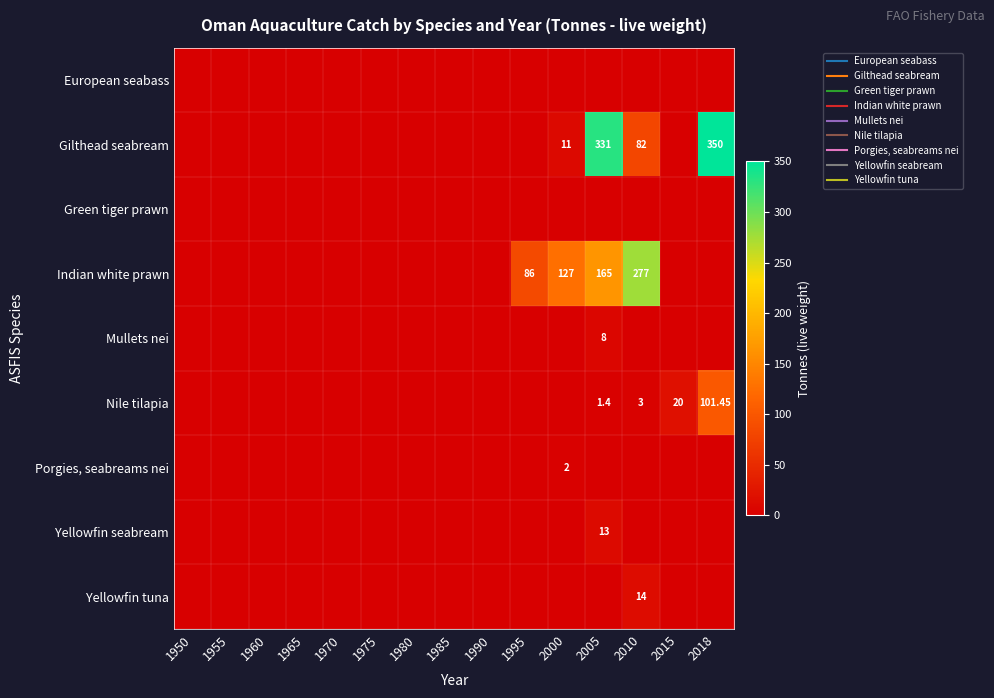

At which category does the chart reach its minimum across all series?

1950